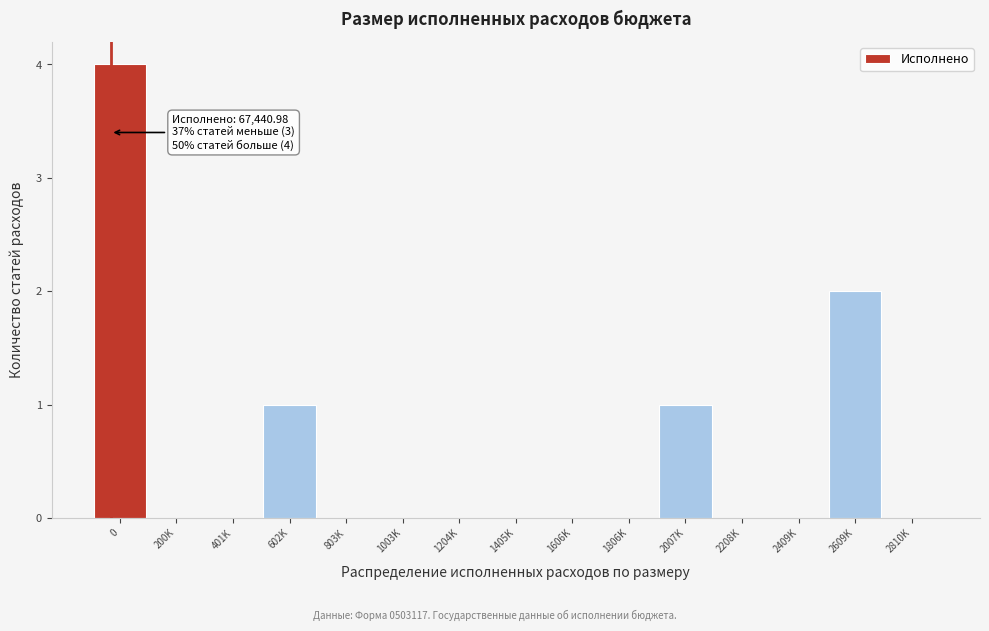

Reading left to right, transcribe all the data shown in this chart.

0=4	200K=0	401K=0	602K=1	803K=0	1003K=0	1204K=0	1405K=0	1606K=0	1806K=0	2007K=1	2208K=0	2409K=0	2609K=2	2810K=0